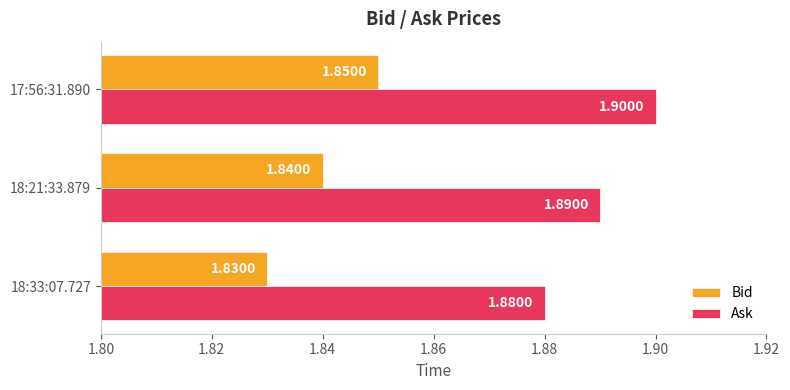

At how many categories does at least one series exceed 1?

3